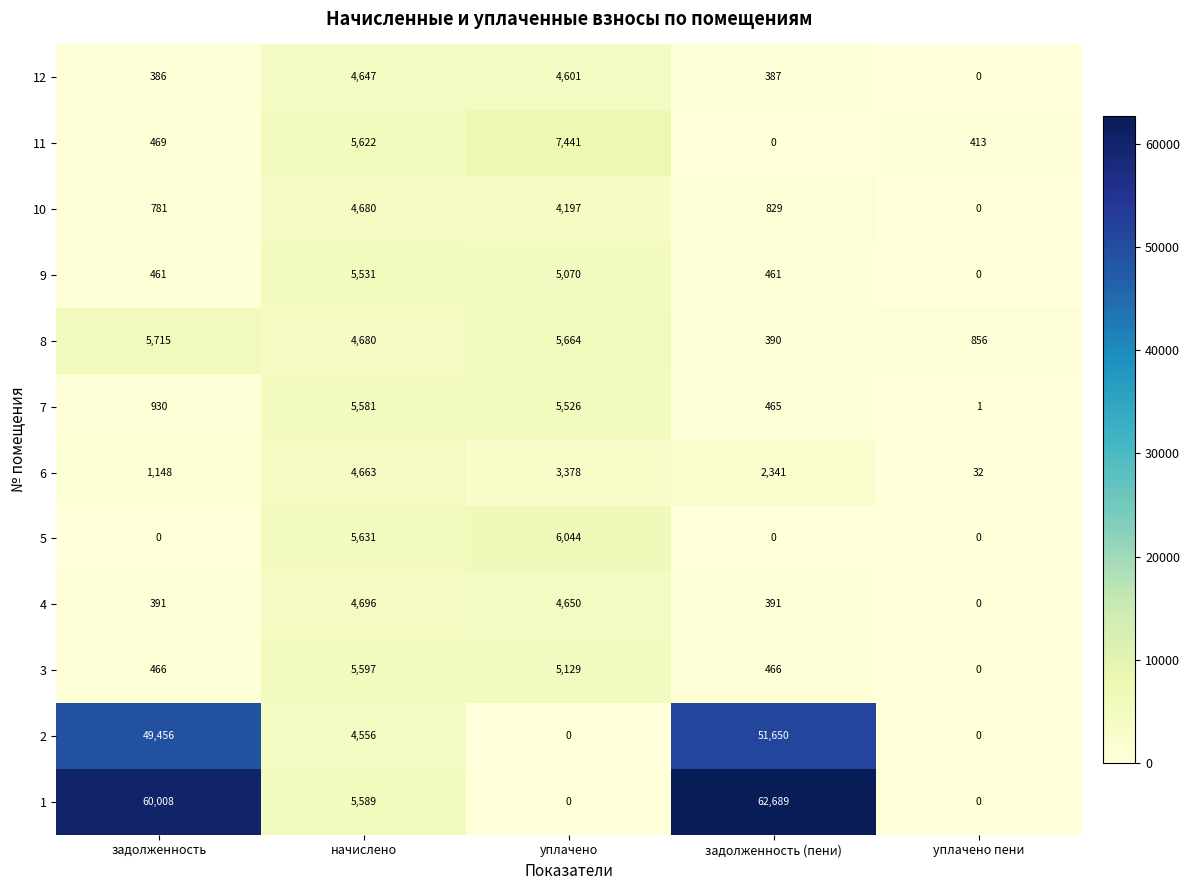

Count the number of data series in this chart.

12